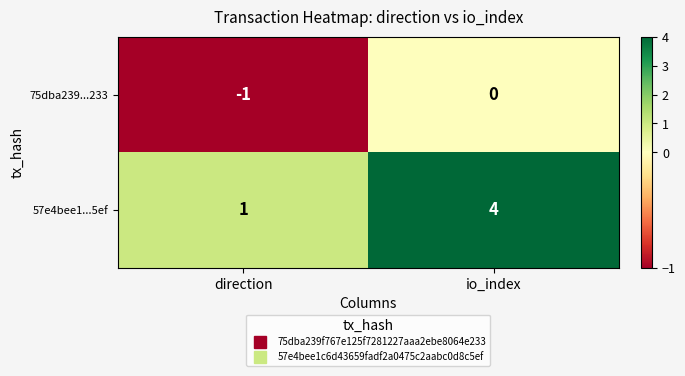

Which series has the widest spread of values?

57e4bee1...5ef